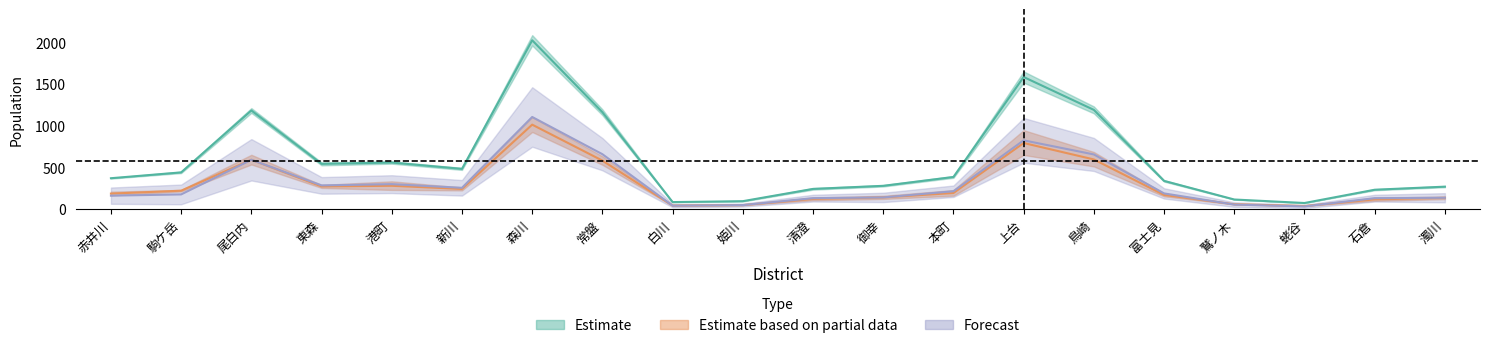

True or false: age15_64 has a value of 15.8 at 姫川.

False